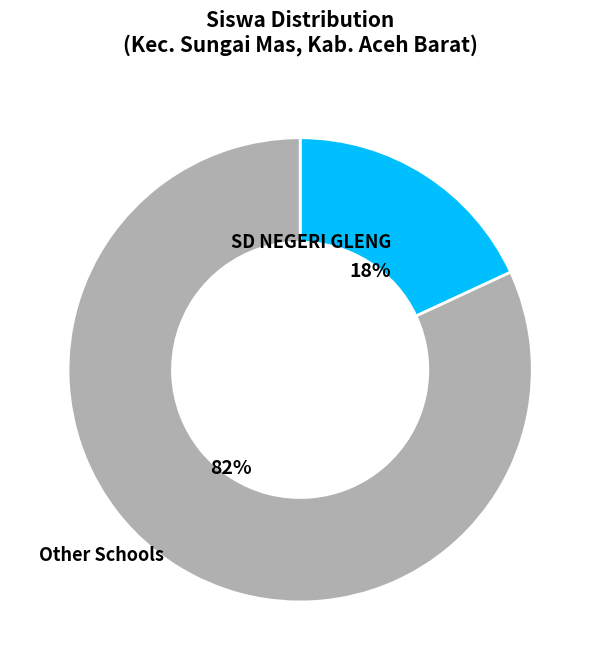

Is there any slice that represents more than half of the pie?

Yes